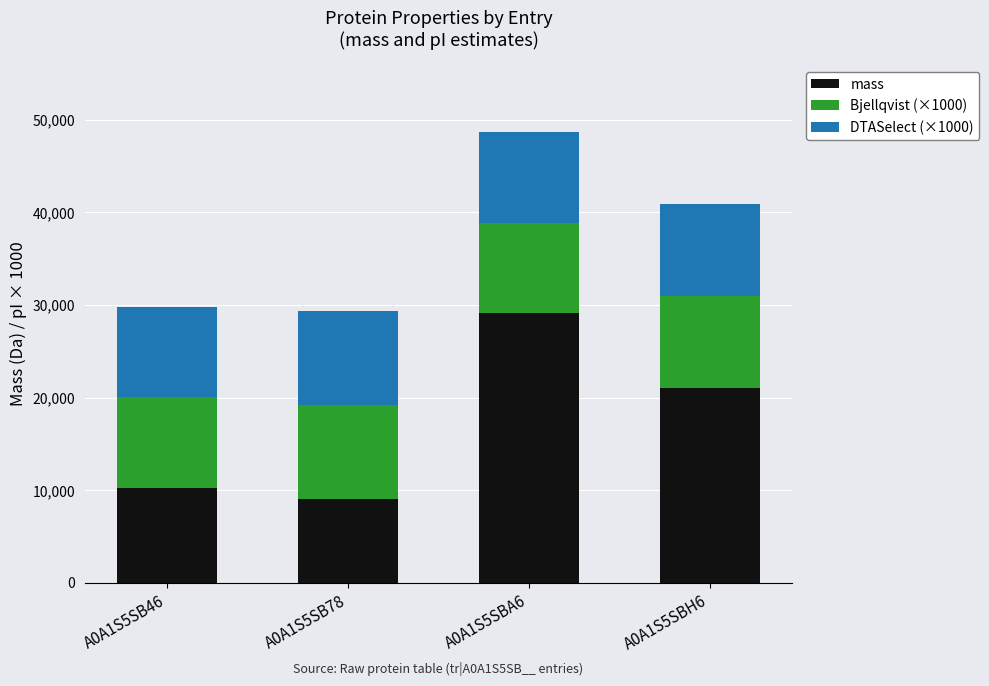

What is the maximum value for mass?

29152.3